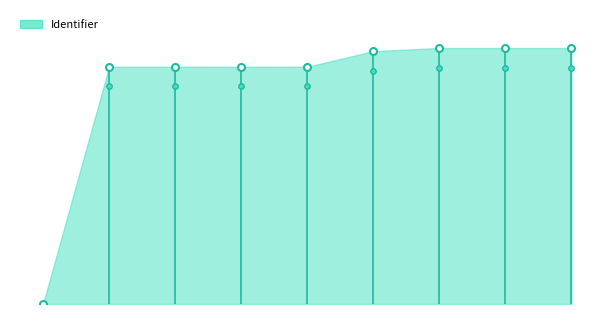

Approximately how many times larger is the value at 1 compared to 5?

0.9